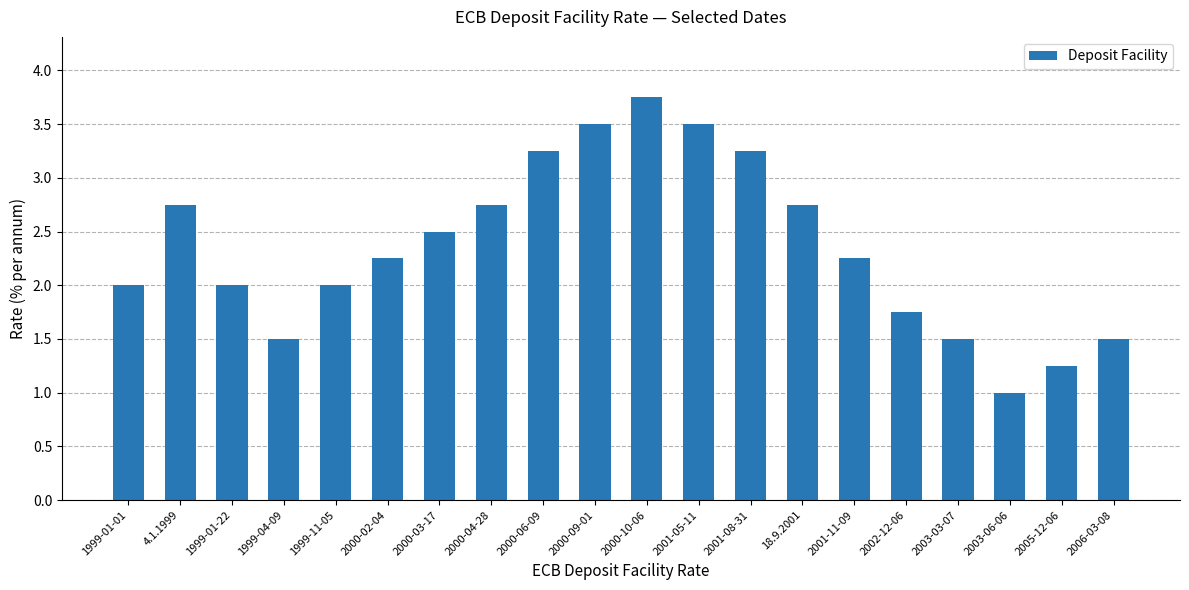

Does the chart contain any negative values?

No